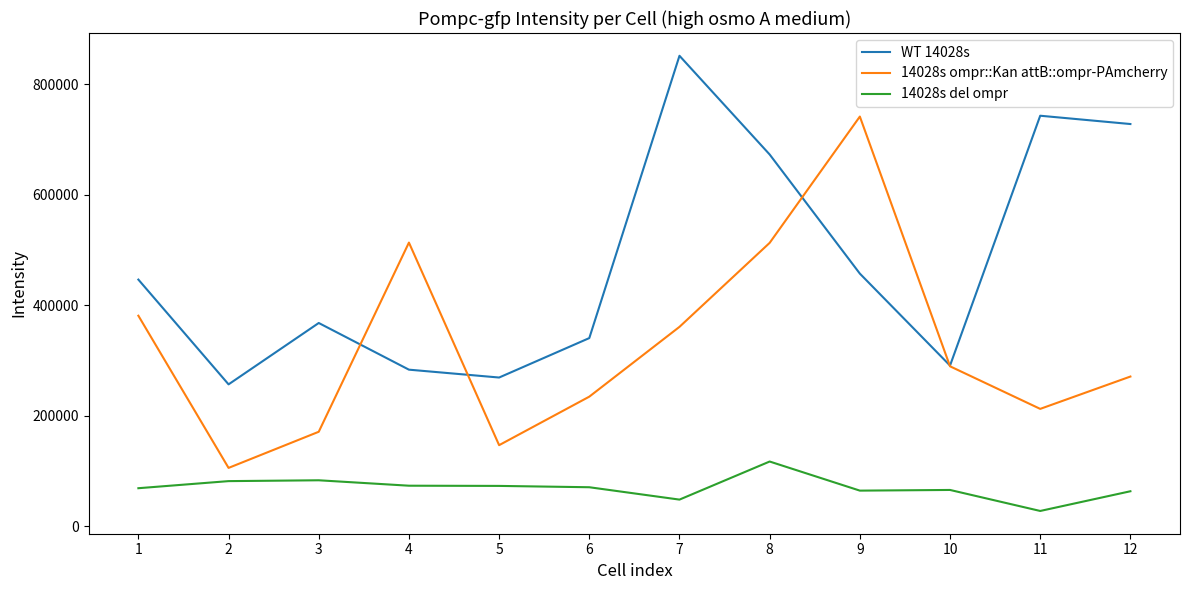

Is it true that WT 14028s equals 355543 at 5?

False